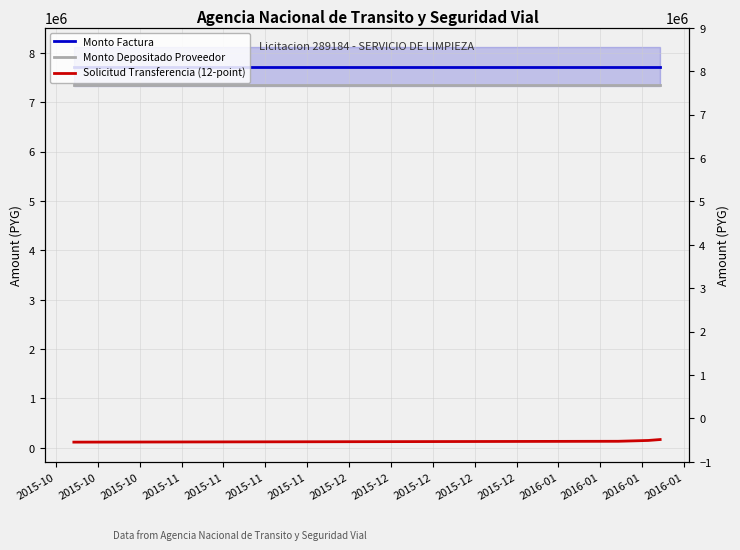

Is the value of Monto Factura at 2015-11 greater than the value of Solicitud Transferencia (12-point) at 2015-10?

Yes